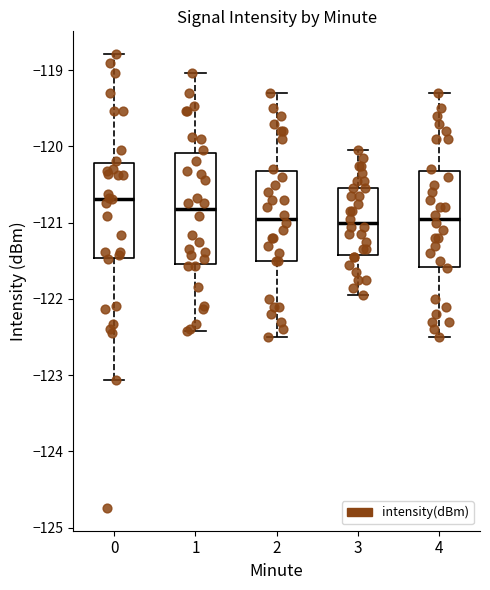

Reading left to right, transcribe this box plot: for each box, give where its median line is, the range the box spans, and where its two whiskers end, as read against the y-axis. The values are not printed on the chart, so give them approximately, as read against the axis.

0: median -120.7, box -121.5 to -120.2, whiskers -123.1 to -118.8
1: median -120.8, box -121.5 to -120.1, whiskers -122.4 to -119.0
2: median -120.9, box -121.5 to -120.3, whiskers -122.5 to -119.3
3: median -121.0, box -121.4 to -120.5, whiskers -121.9 to -120.0
4: median -120.9, box -121.6 to -120.3, whiskers -122.5 to -119.3